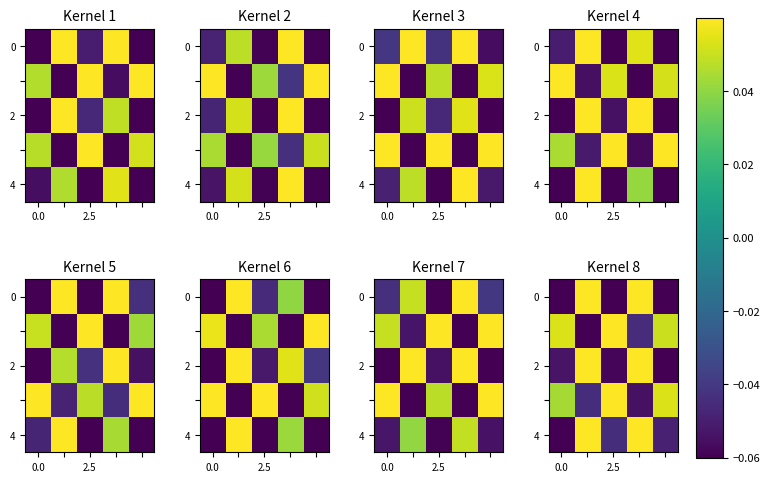

At how many categories does at least one series exceed 0?

5